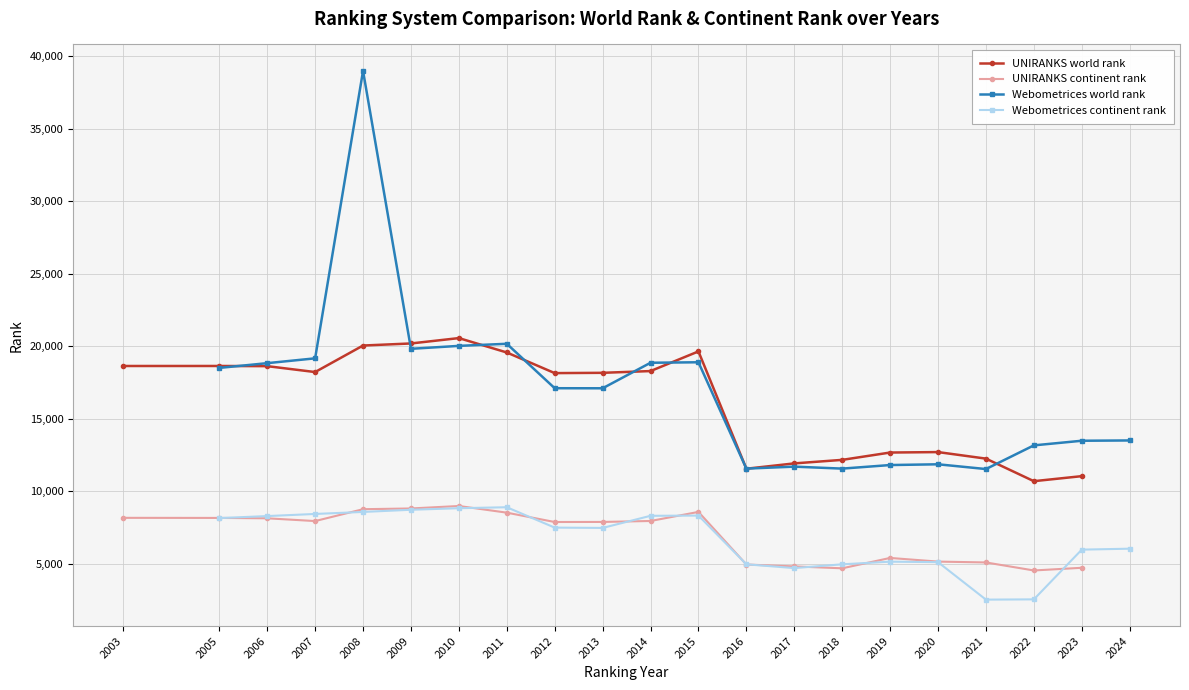

What is the average value of the UNIRANKS continent rank series?

6961